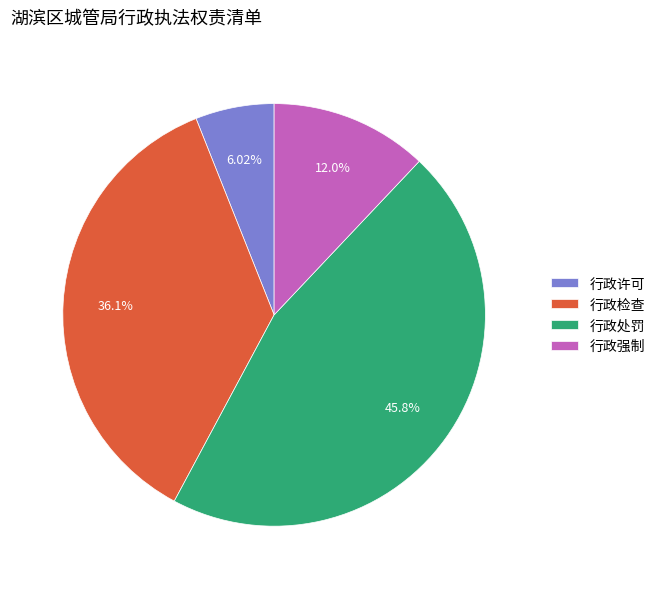

Does 行政强制 account for over 50% of the chart?

No